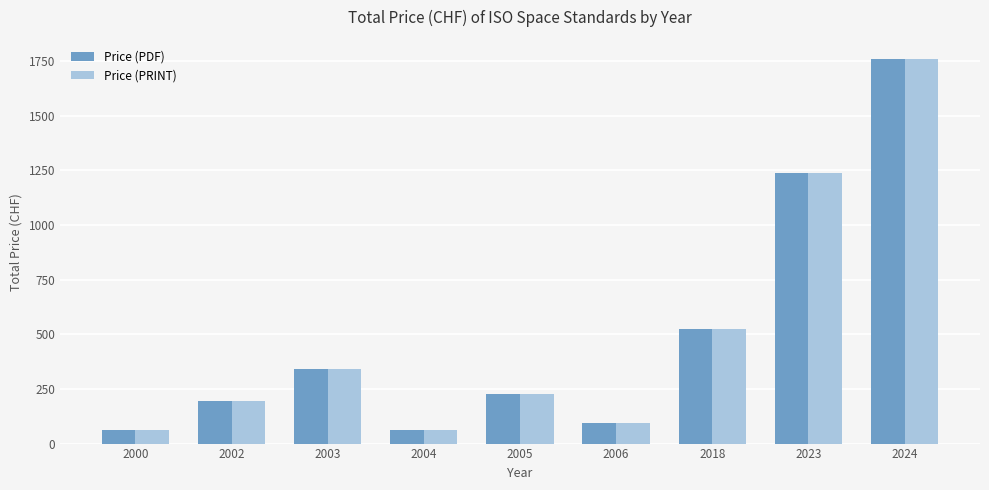

At which label does Price (PDF) reach its peak?

2024